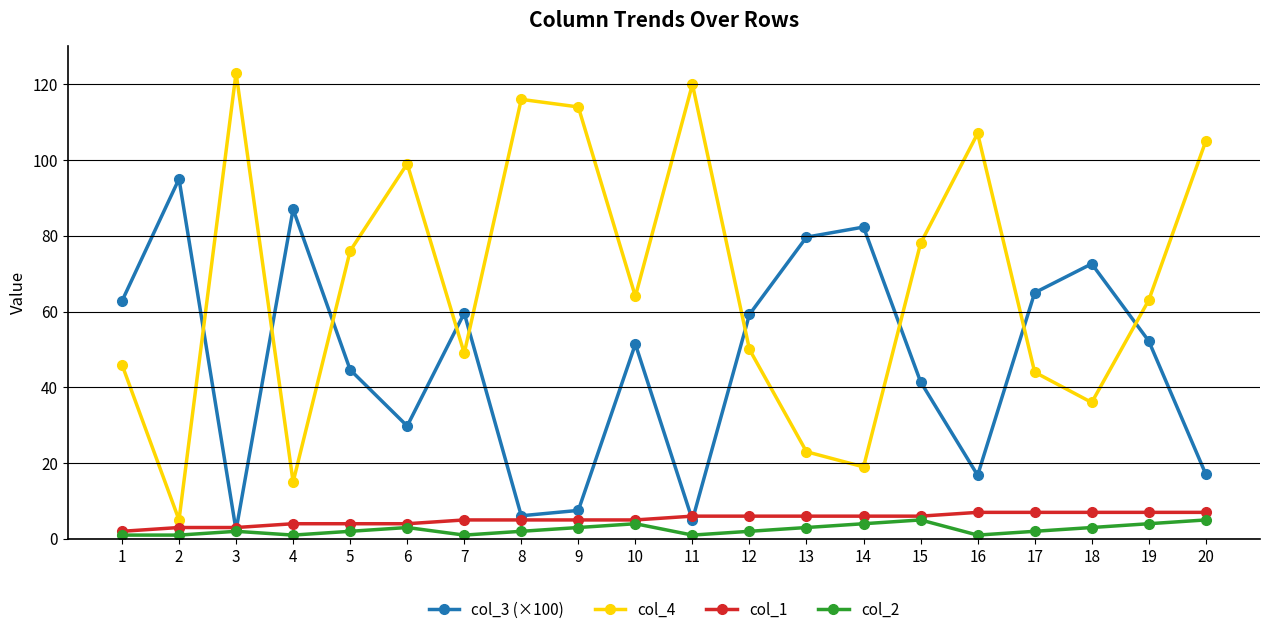

What is the greatest value displayed?

123.0